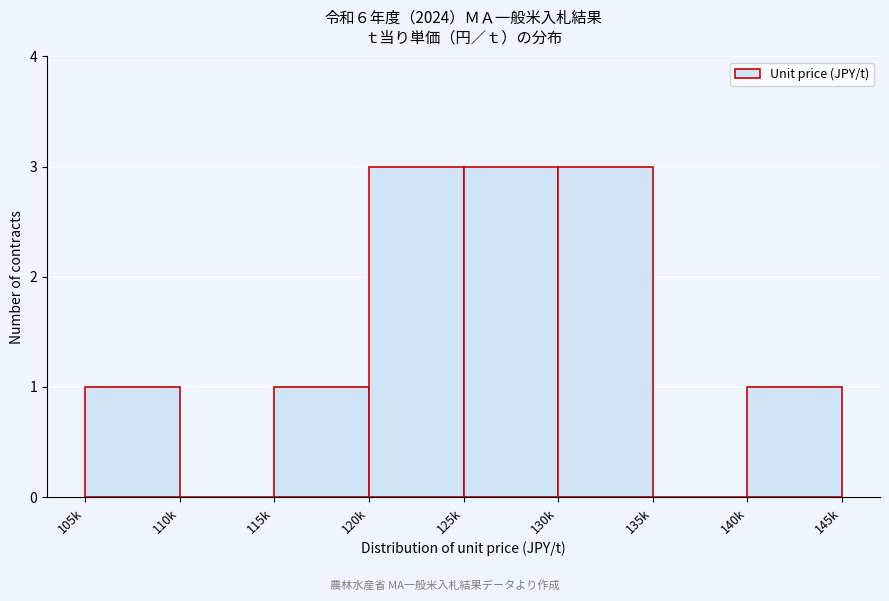

Reading left to right, what are all the values shown in this chart?

105k=1	110k=0	115k=1	120k=3	125k=3	130k=3	135k=0	140k=1